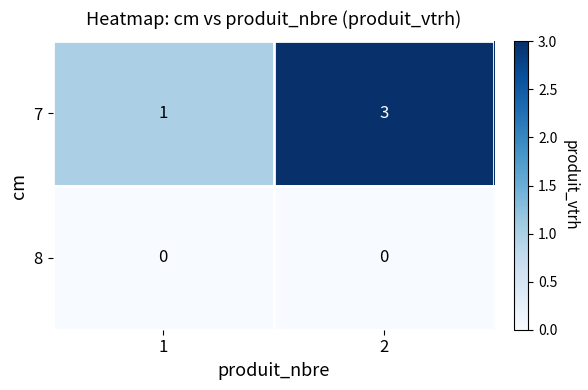

List the series in order of their peak value, lowest first.

8, 7